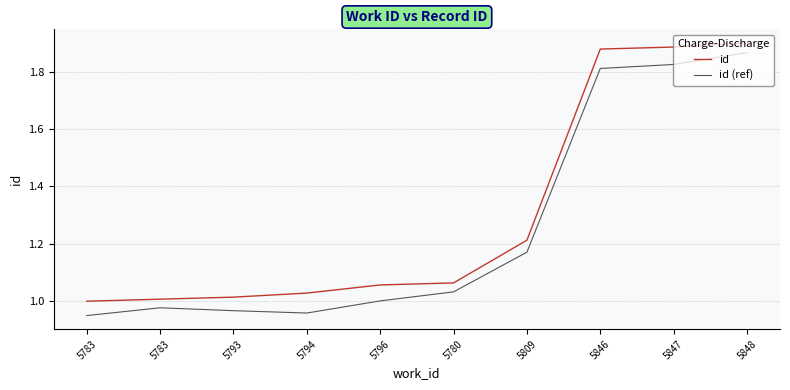

Which series has the largest range (max minus min)?

id (ref)